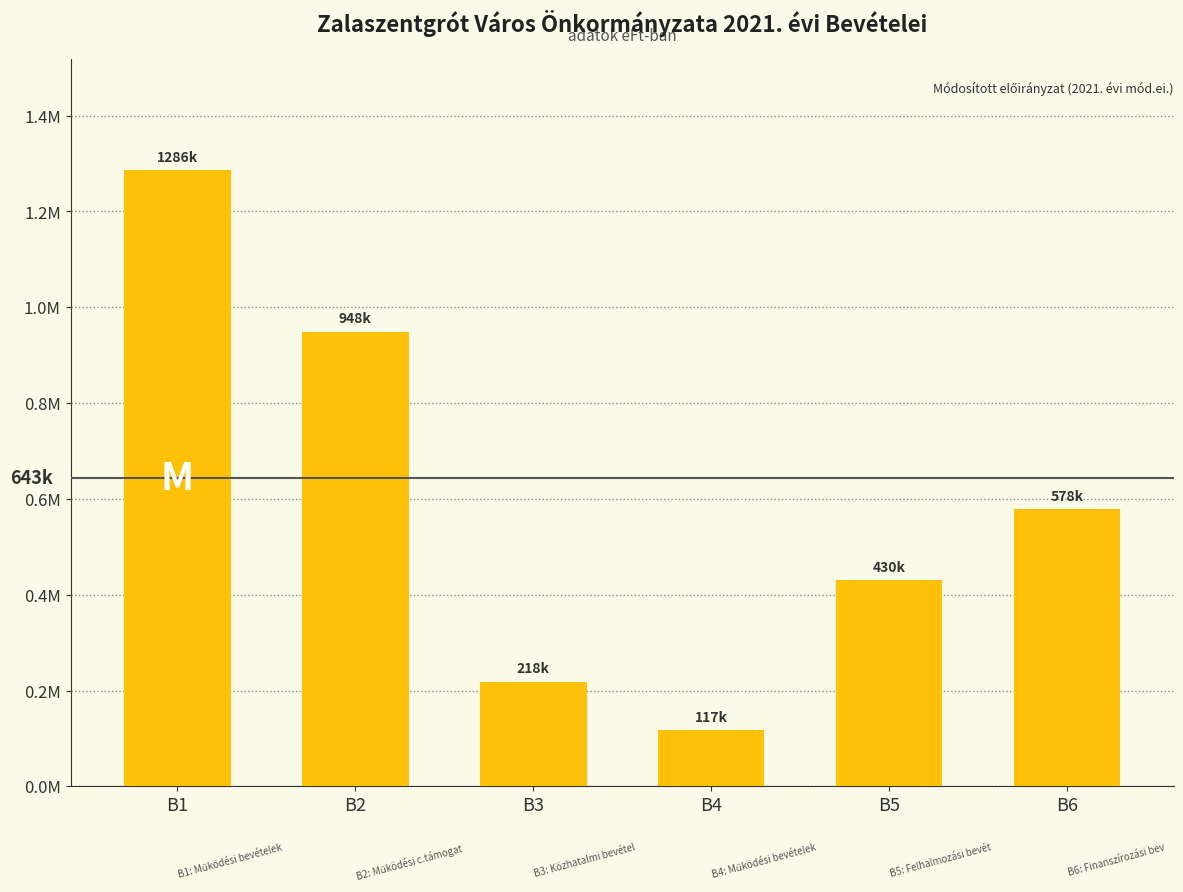

What is the difference between the second highest and second lowest values?

730635